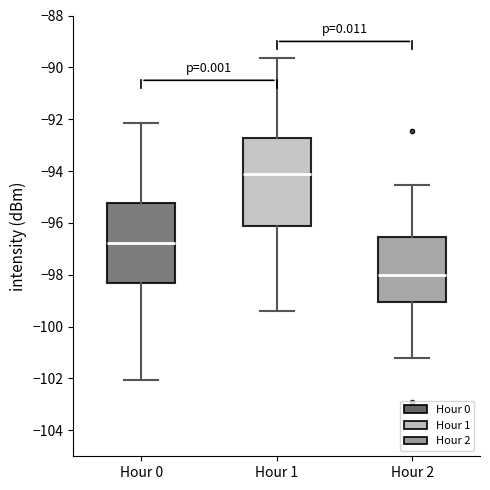

Which box's median line is the highest?

Hour 1